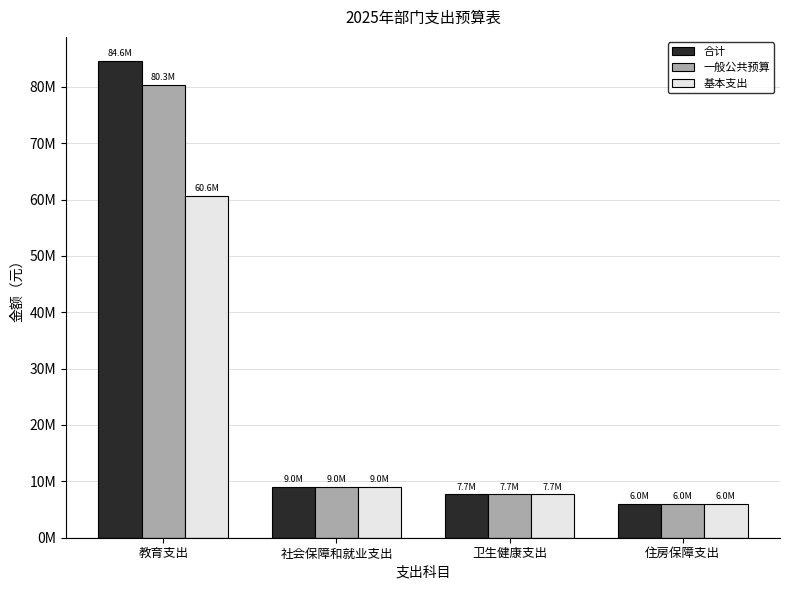

What is the label of the 3rd bar from the right?

社会保障和就业支出